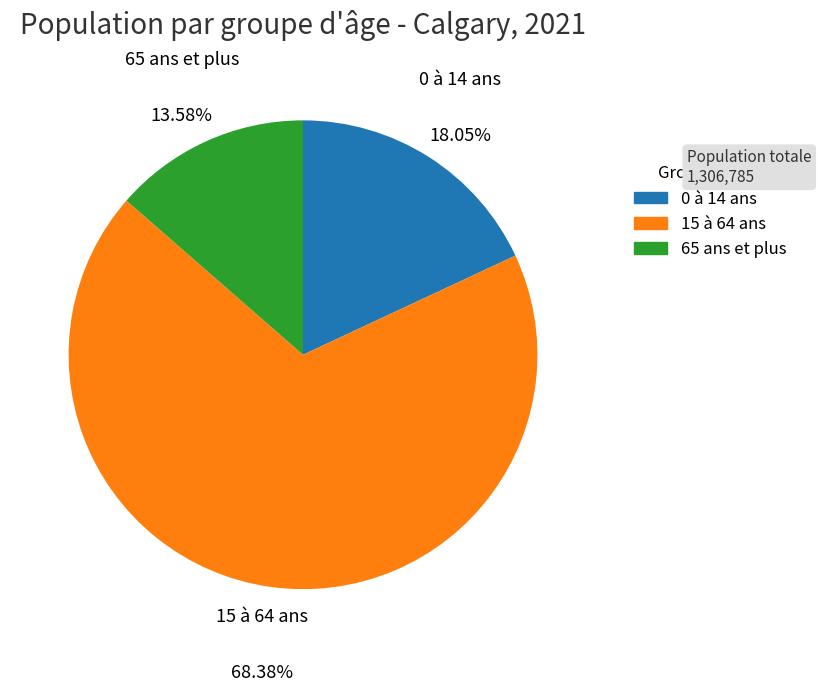

To the nearest percent, what percentage of the pie is 65 ans et plus?

14%